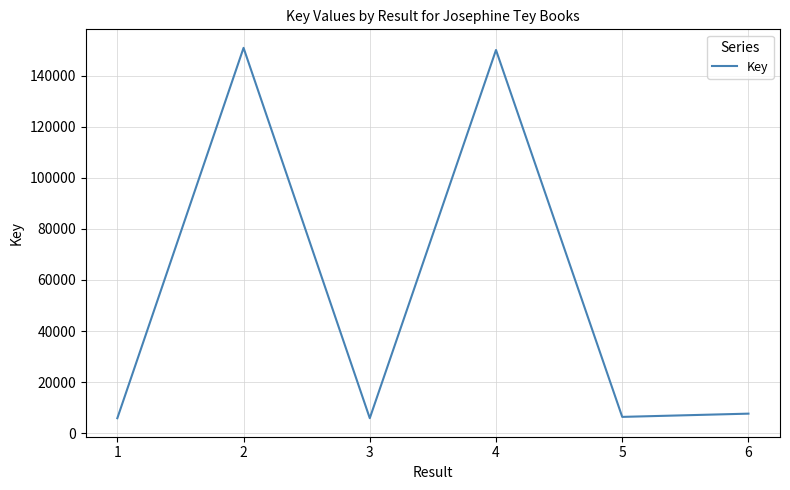

The chart shows a value of 218537 at 4. True or false?

False